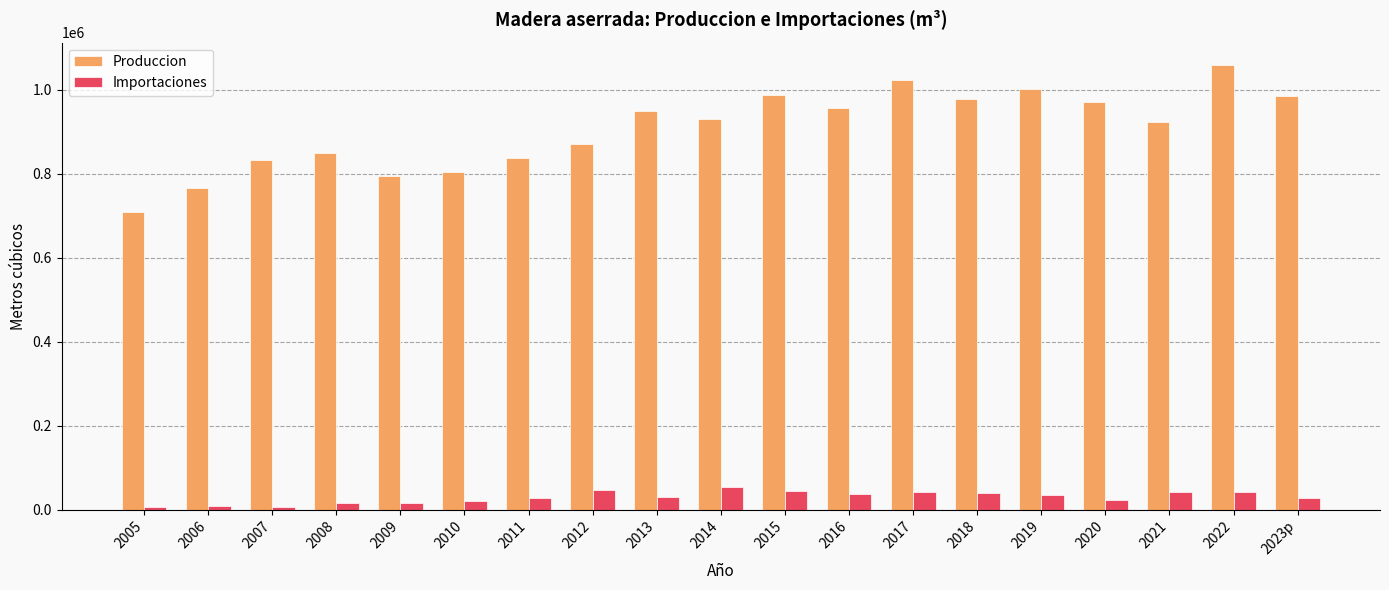

Which series has the widest spread of values?

Produccion